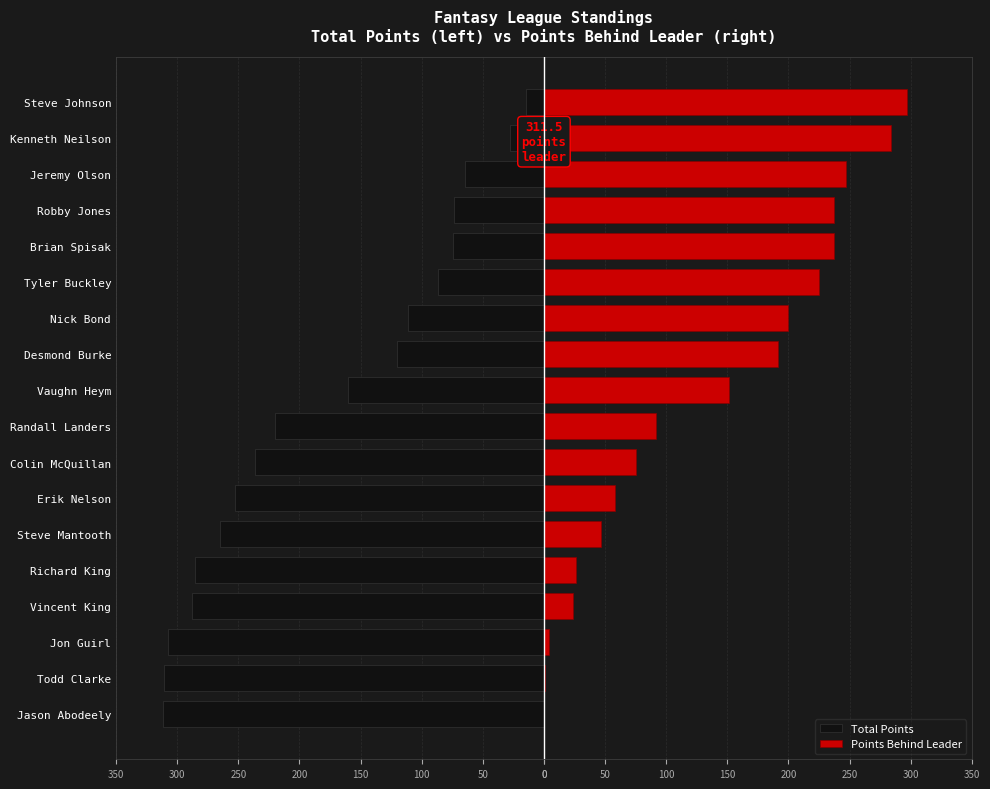

What value does the Total Points series have at Desmond Burke?

-120.0